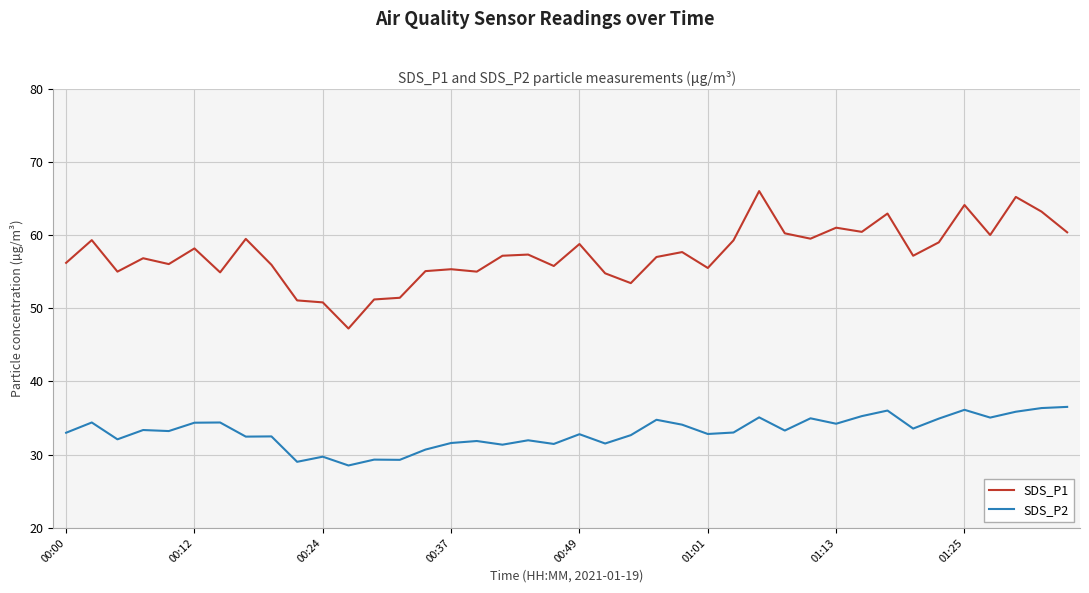

Which series has the largest total across all categories?

SDS_P1